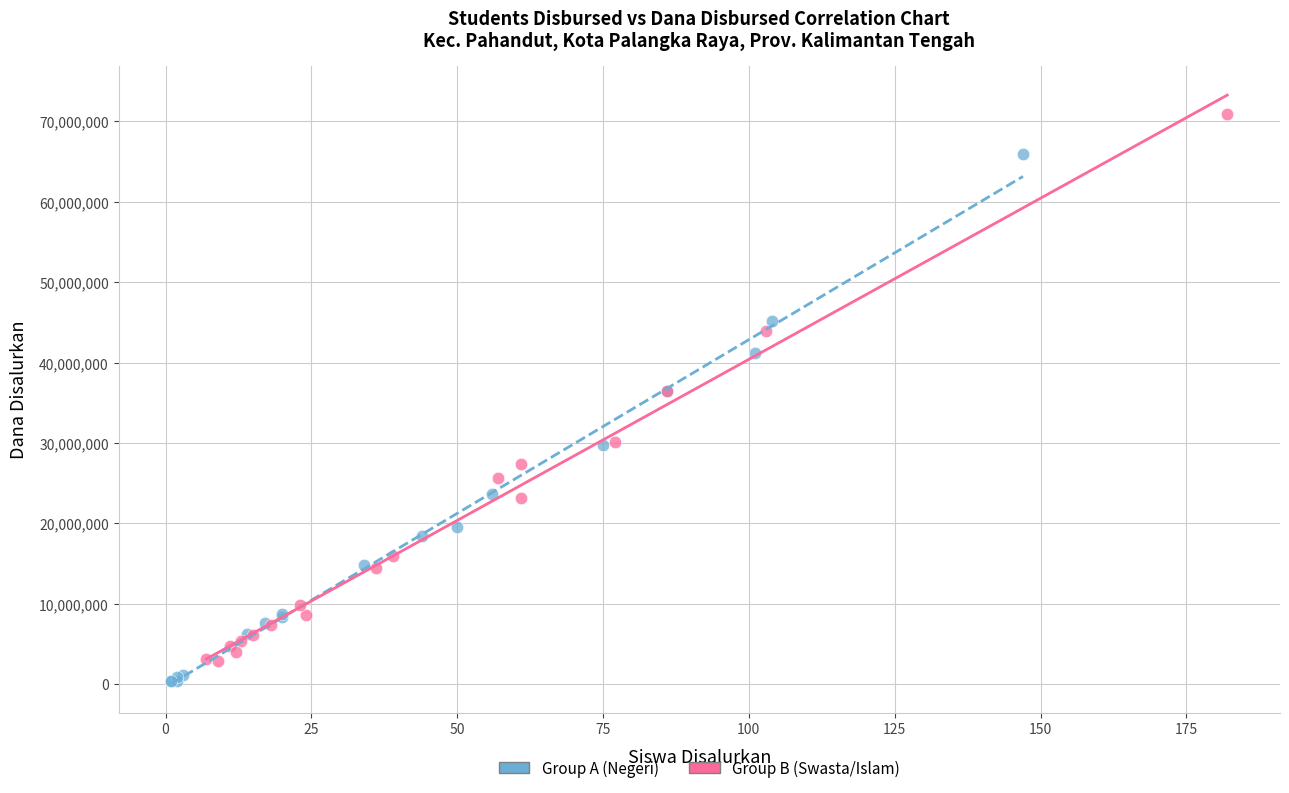

Which series reaches the maximum Y coordinate?

Group B (Swasta/Islam)